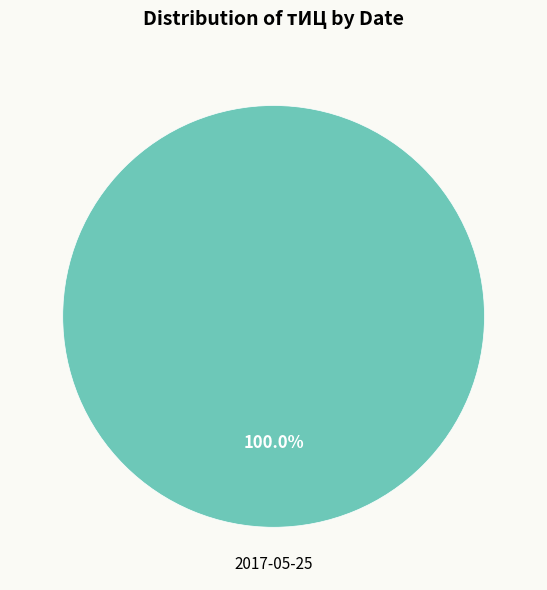

Count the number of slices in the pie.

1